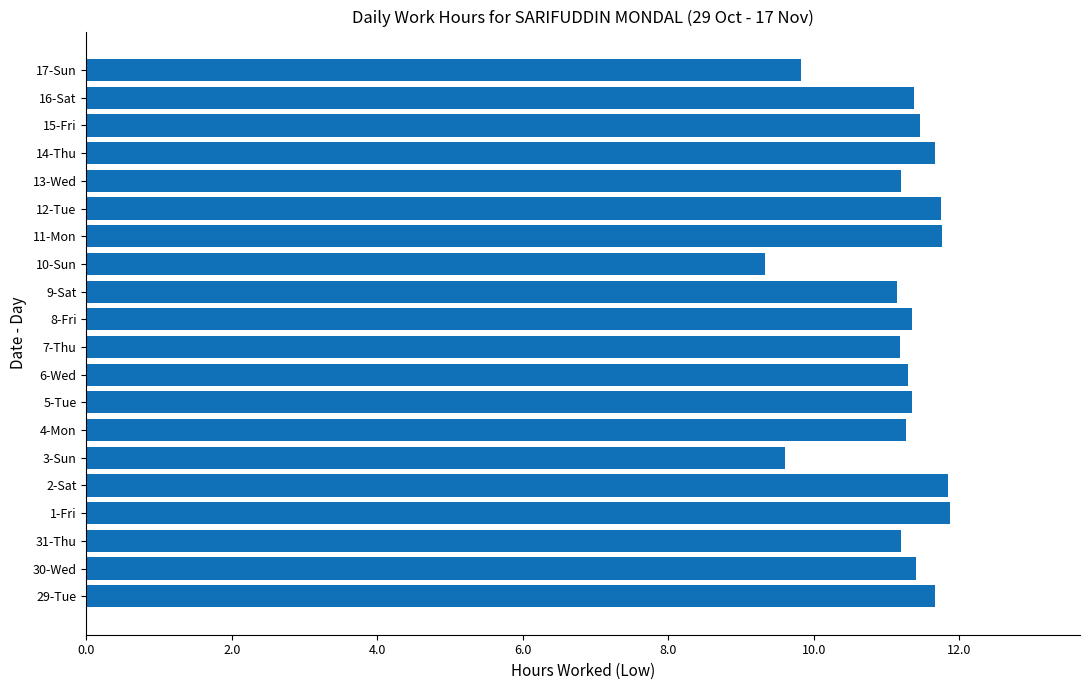

Which label corresponds to the smallest value in the chart?

10-Sun